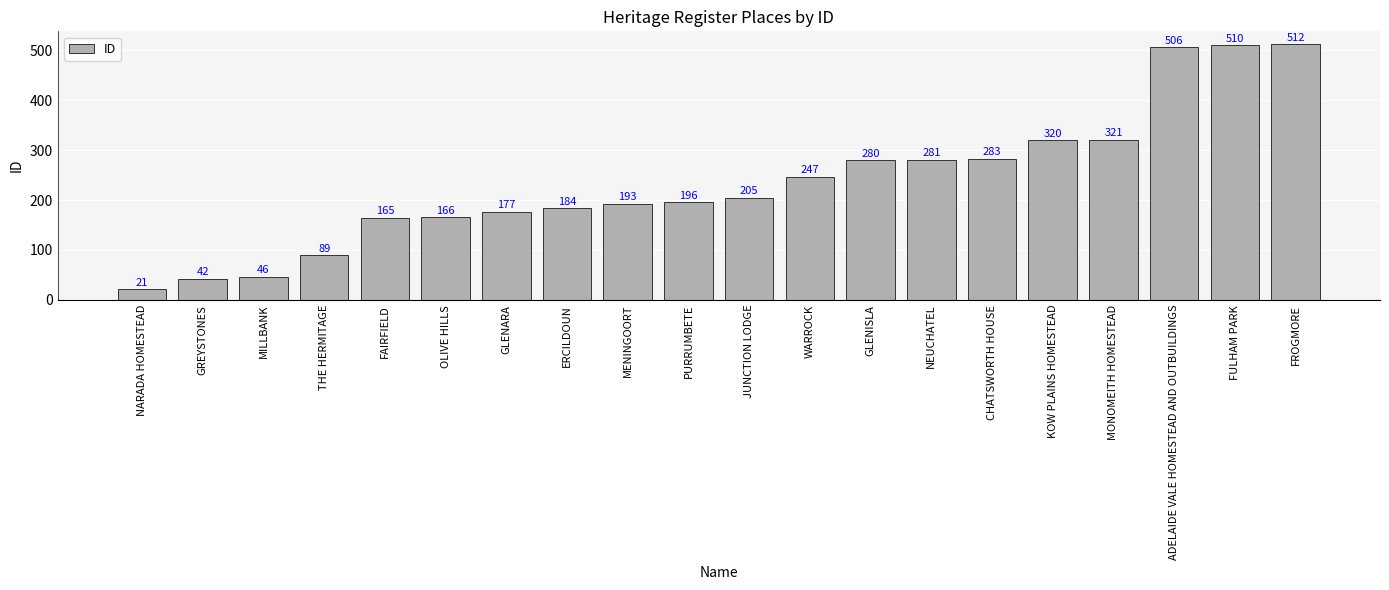

How many categories are shown in the chart?

20